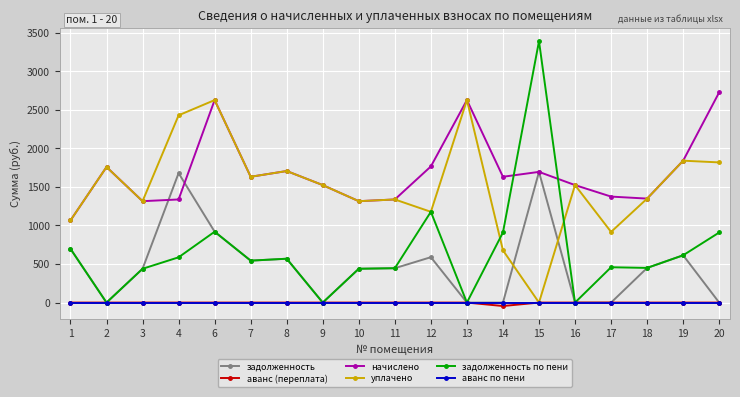

What is the difference between the maximum and minimum values in the аванс (переплата) series?

44.6